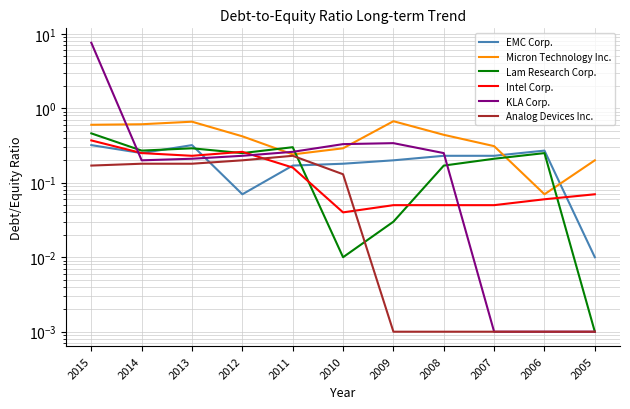

What is the difference between the second highest and second lowest values in the Intel Corp. series?

0.2